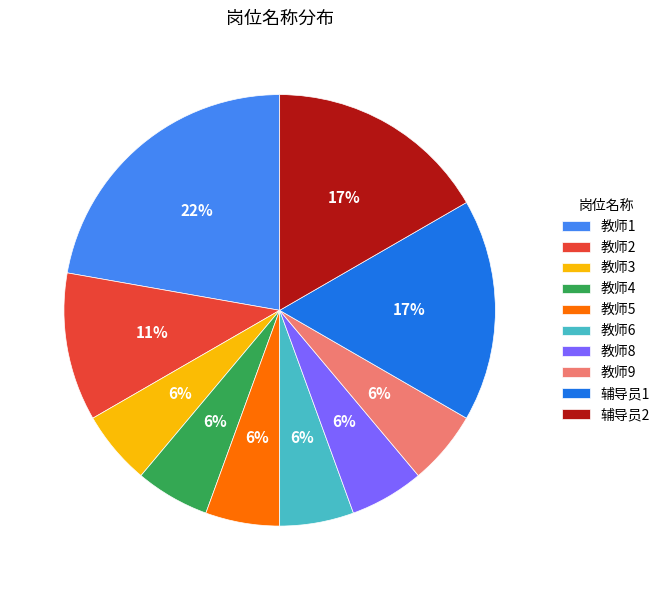

How many segments does this pie chart have?

10